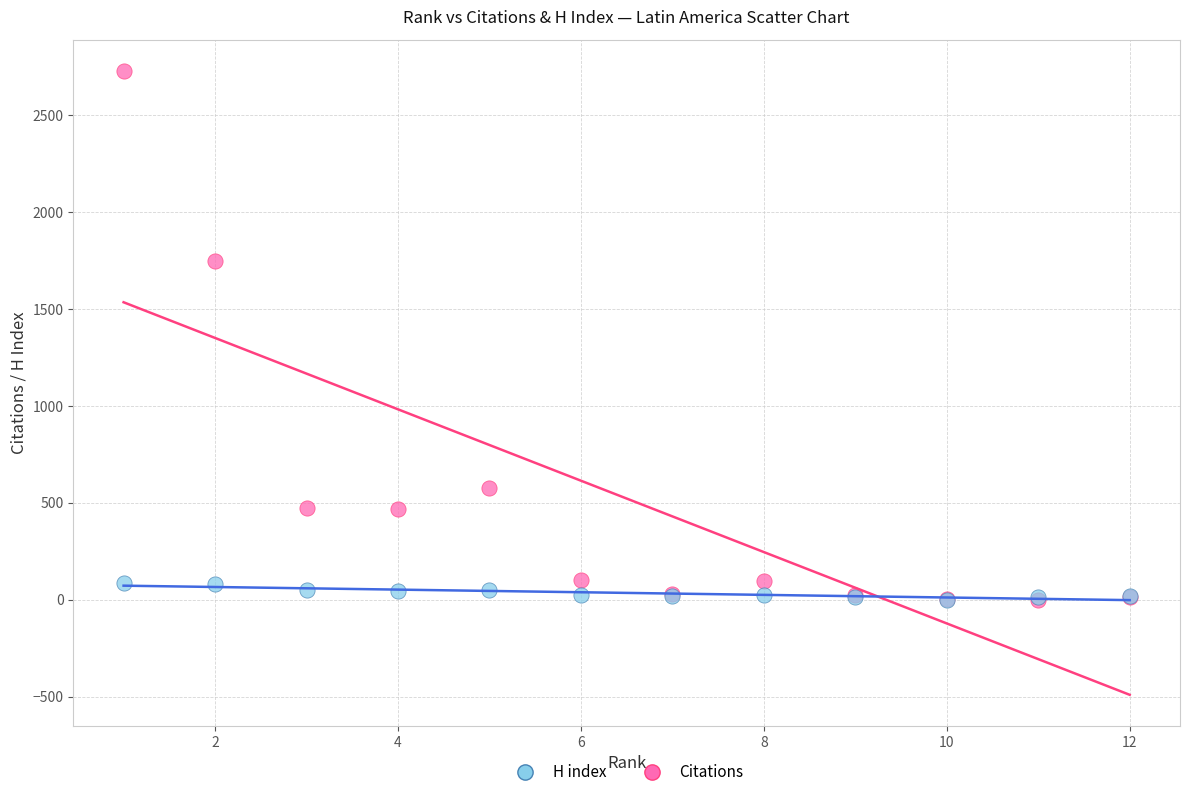

Across all series, what Y value is closest to 1365?

1748